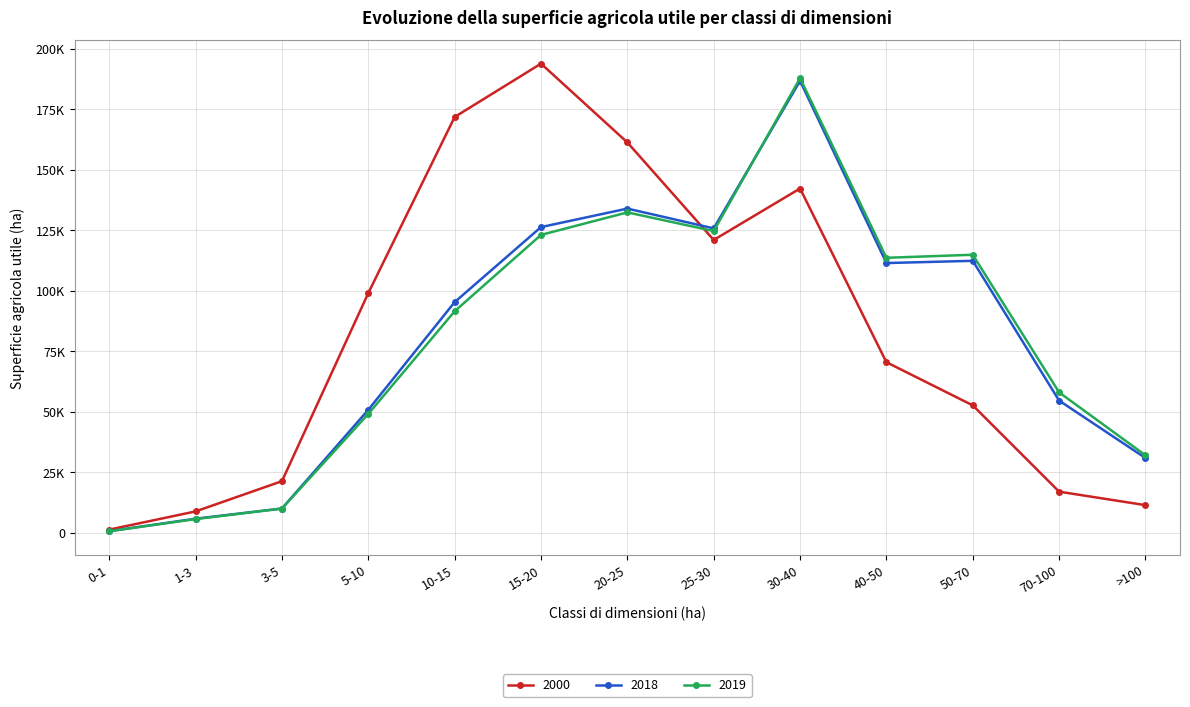

What are all the series names shown in the legend?

2000, 2018, 2019